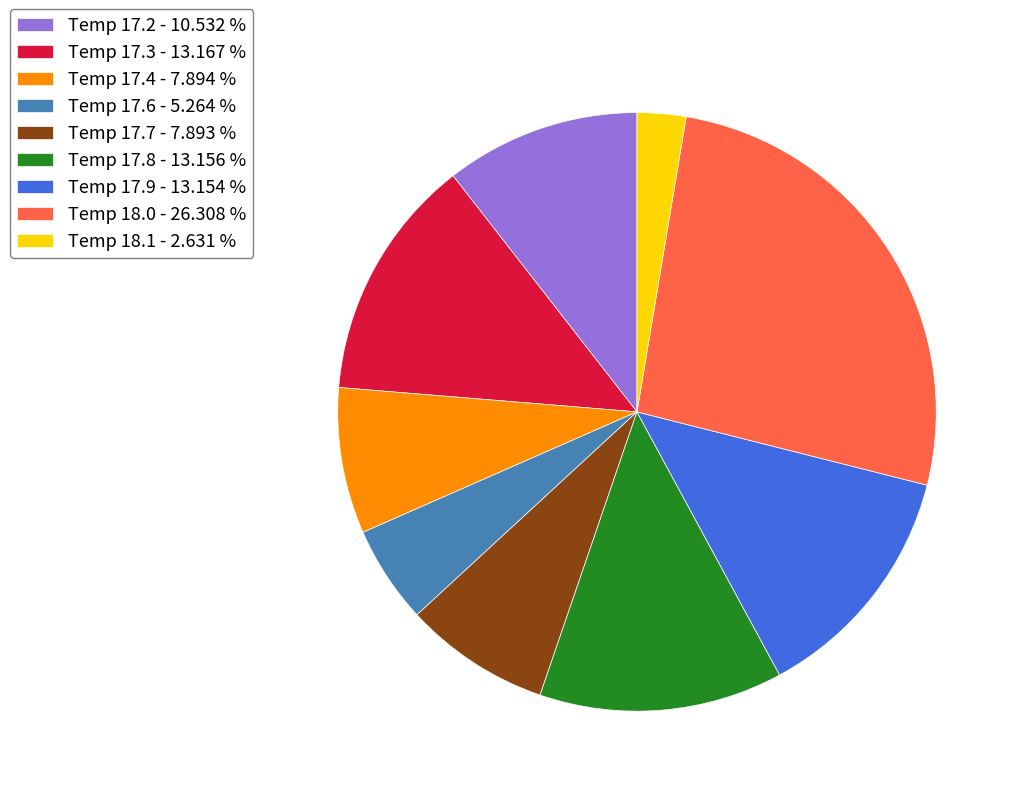

Approximately how many times larger is the value at Temp 17.6 - 5.264 % compared to Temp 17.9 - 13.154 %?

0.4